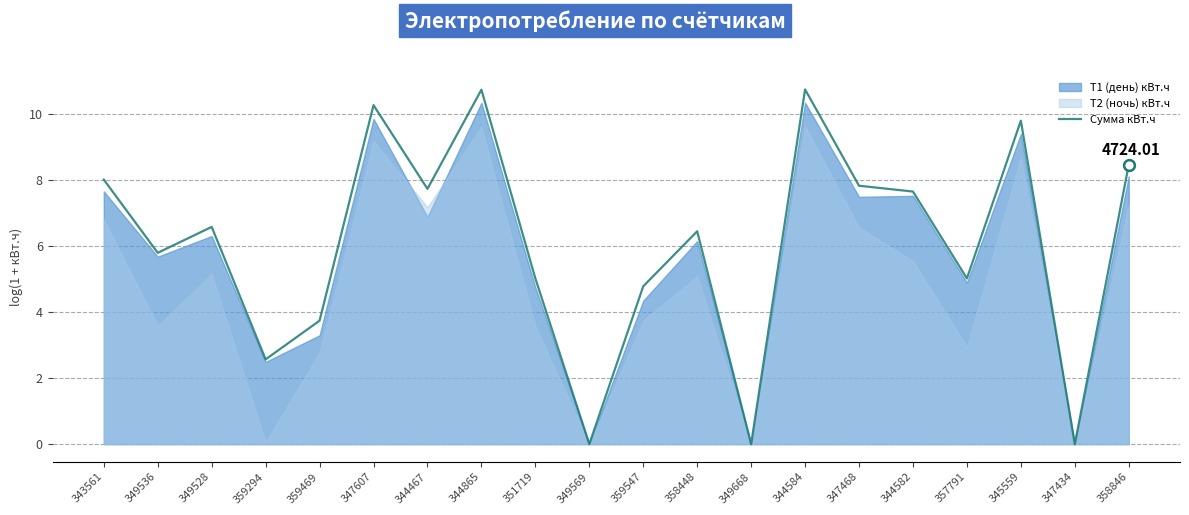

What is the change in value from 349536 to 349668?

-5.8